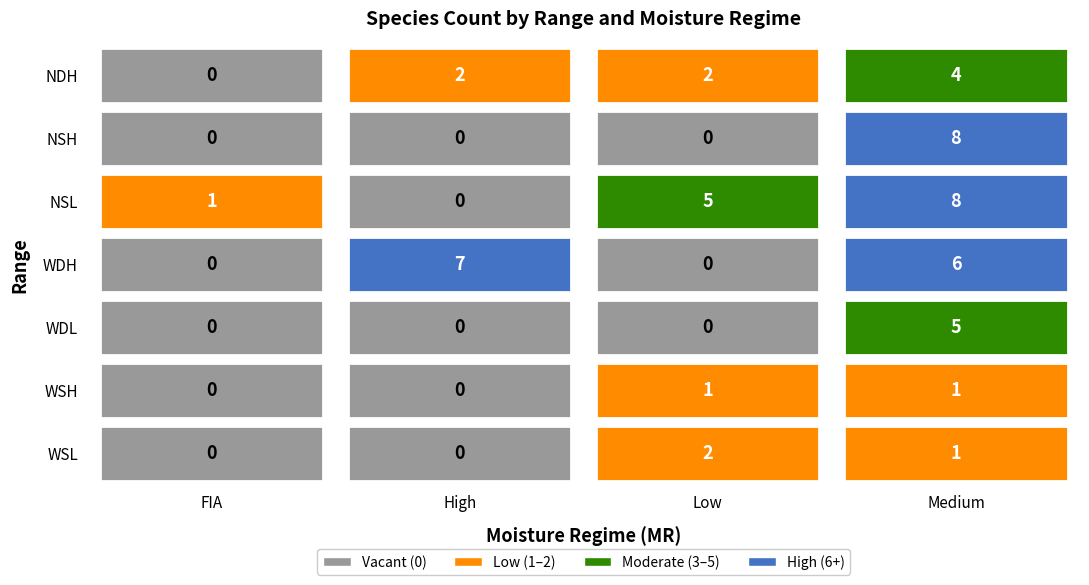

Is the value of NSL at Medium greater than the value of WDL at Low?

Yes